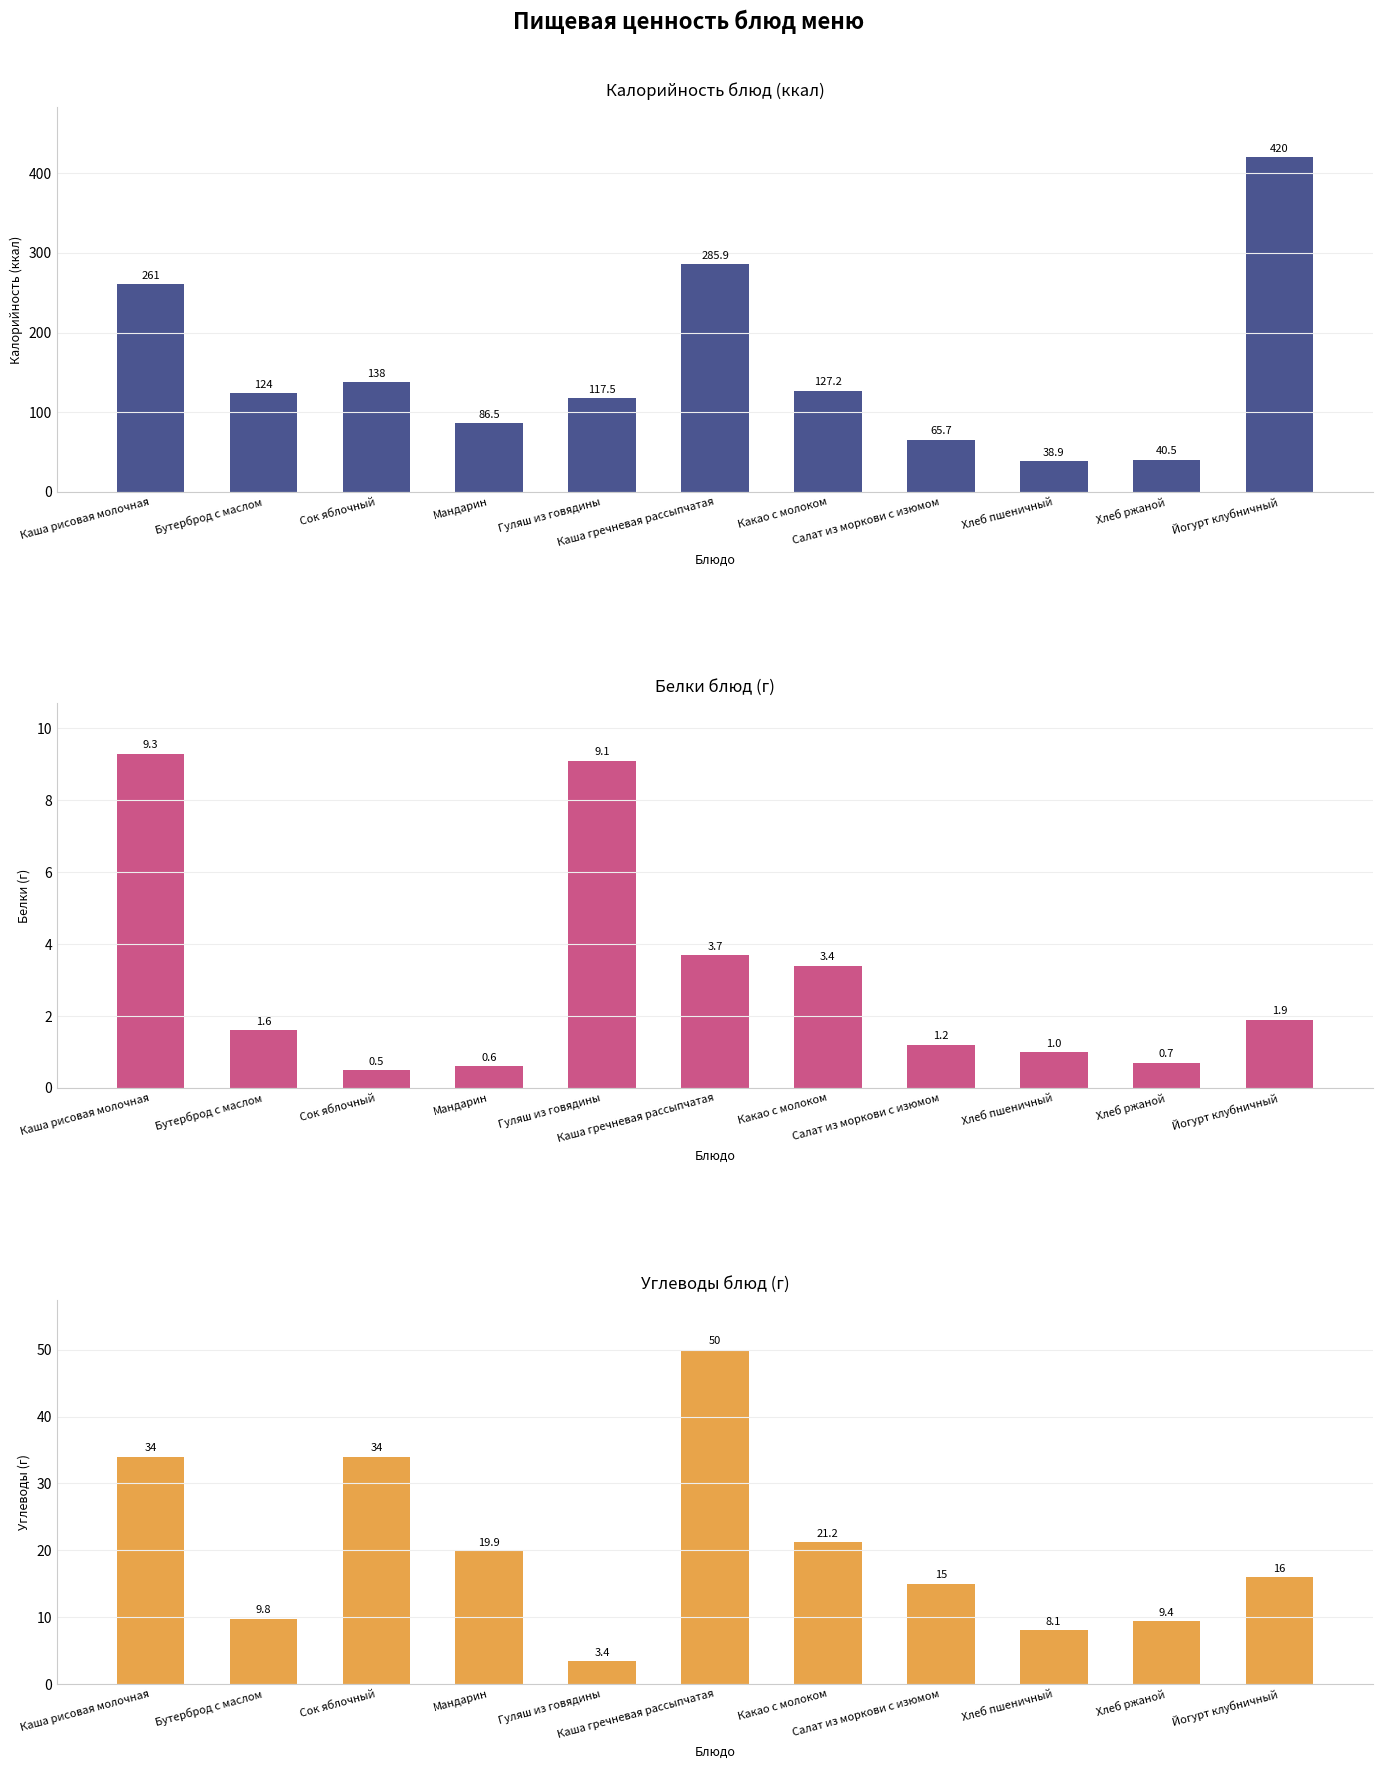

Which series has the largest range (max minus min)?

Калорийность